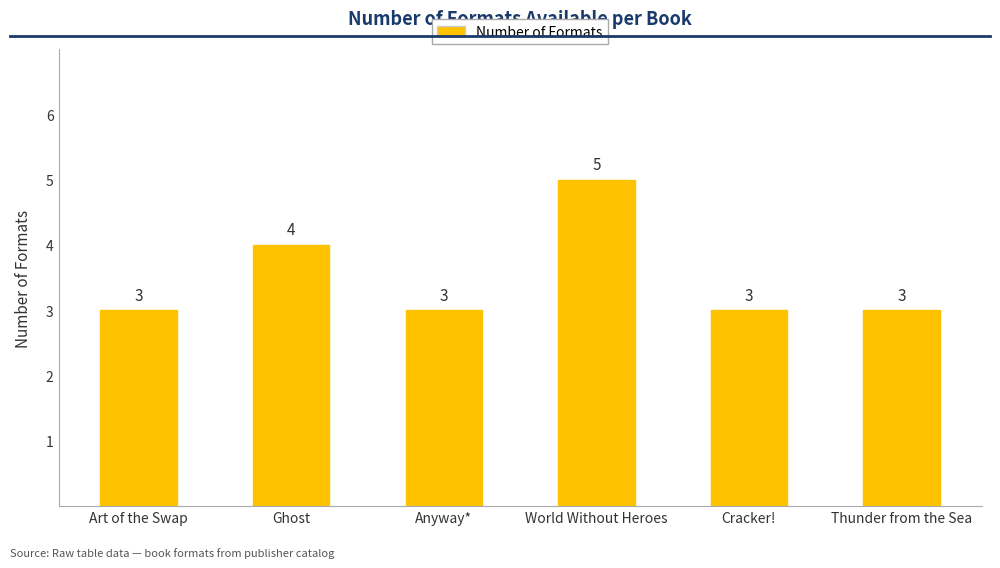

What is the sum of all values?

21